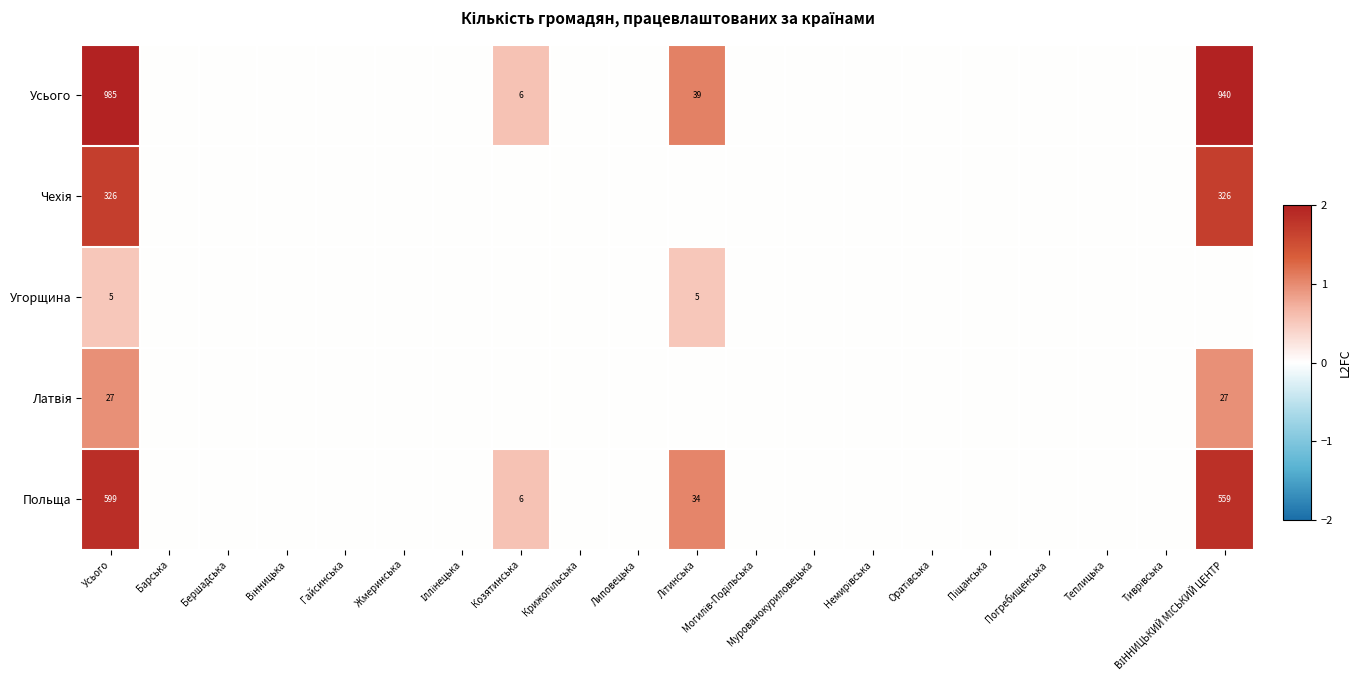

At Усього, list the series in order from smallest to largest.

Угорщина, Латвія, Чехія, Польща, Усього